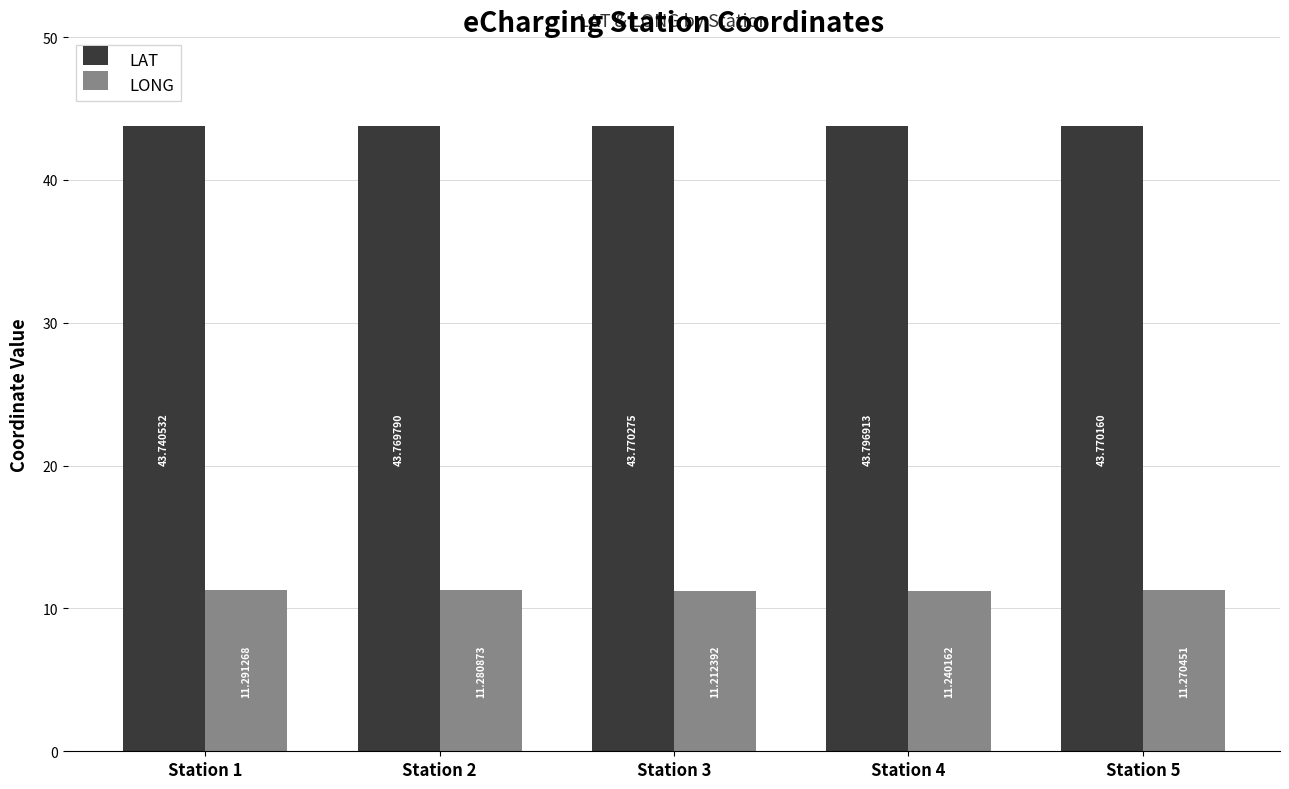

How many bars are there in total?

10